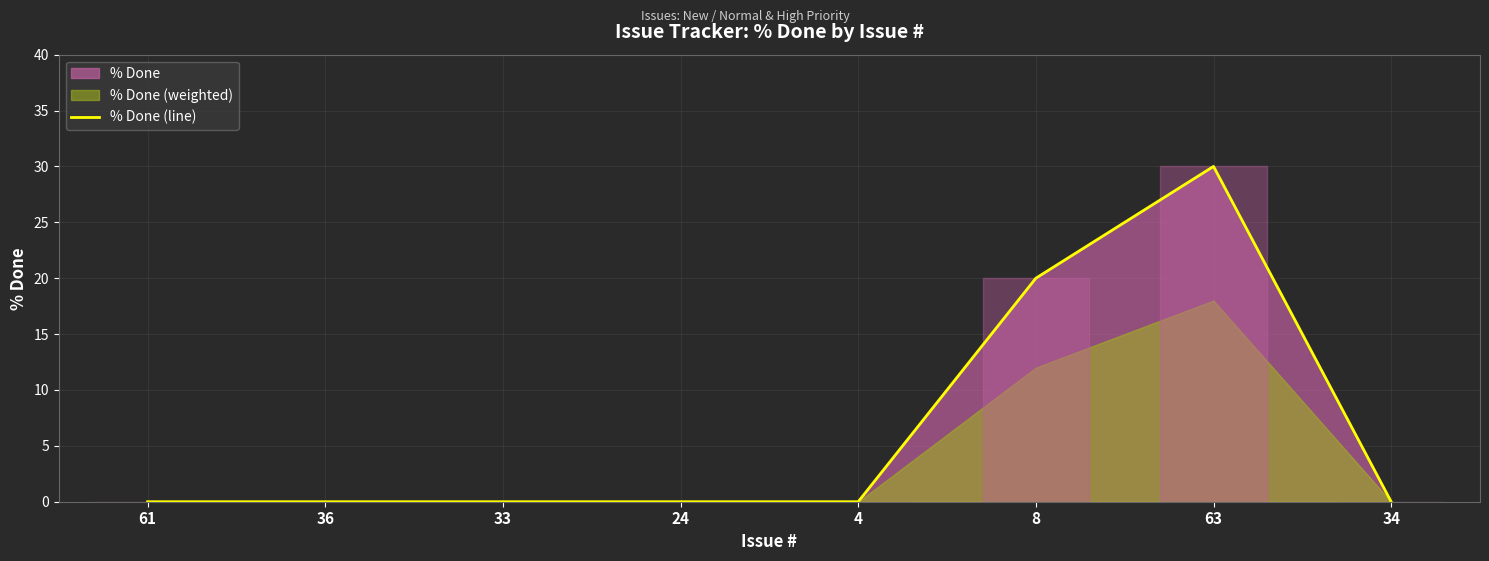

Reading right to left, extract all data points from this chart.

0	30	20	0	0	0	0	0